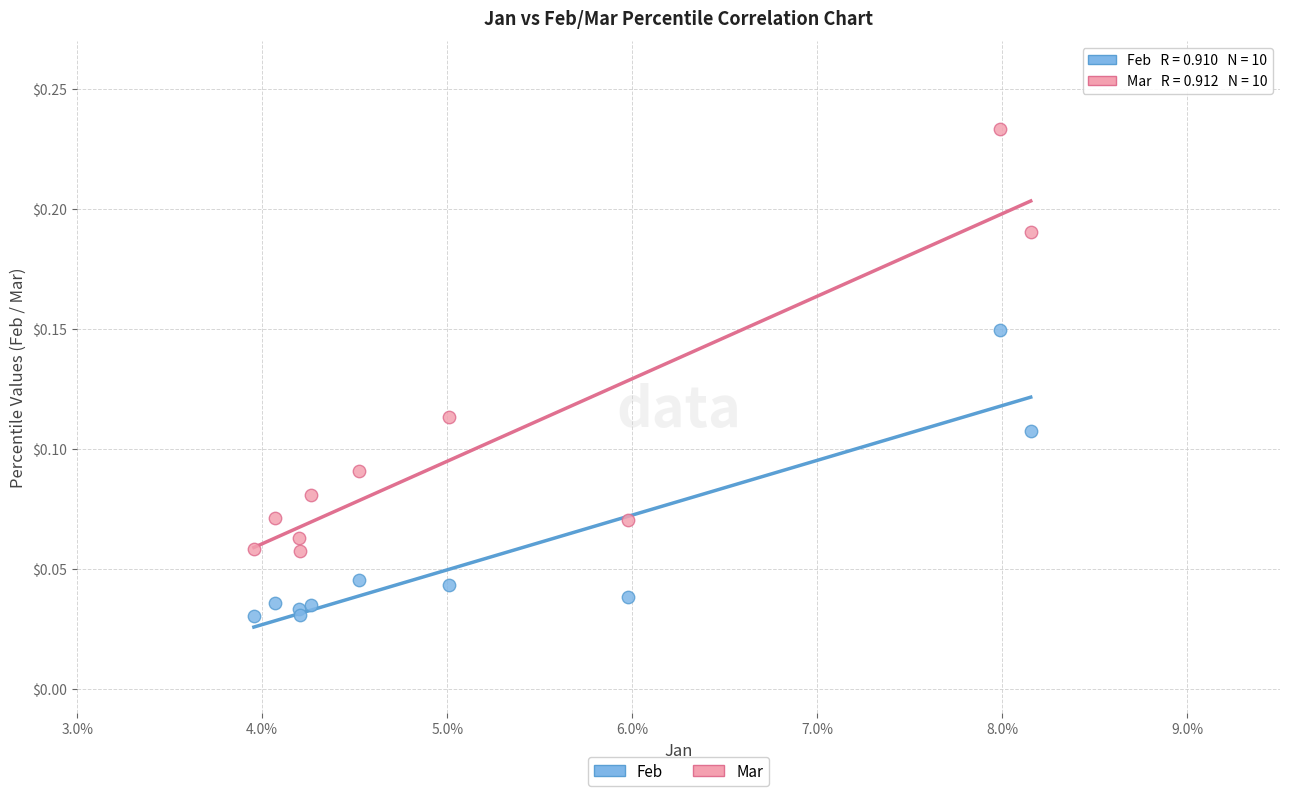

What are all the series names shown in the legend?

Feb, Mar